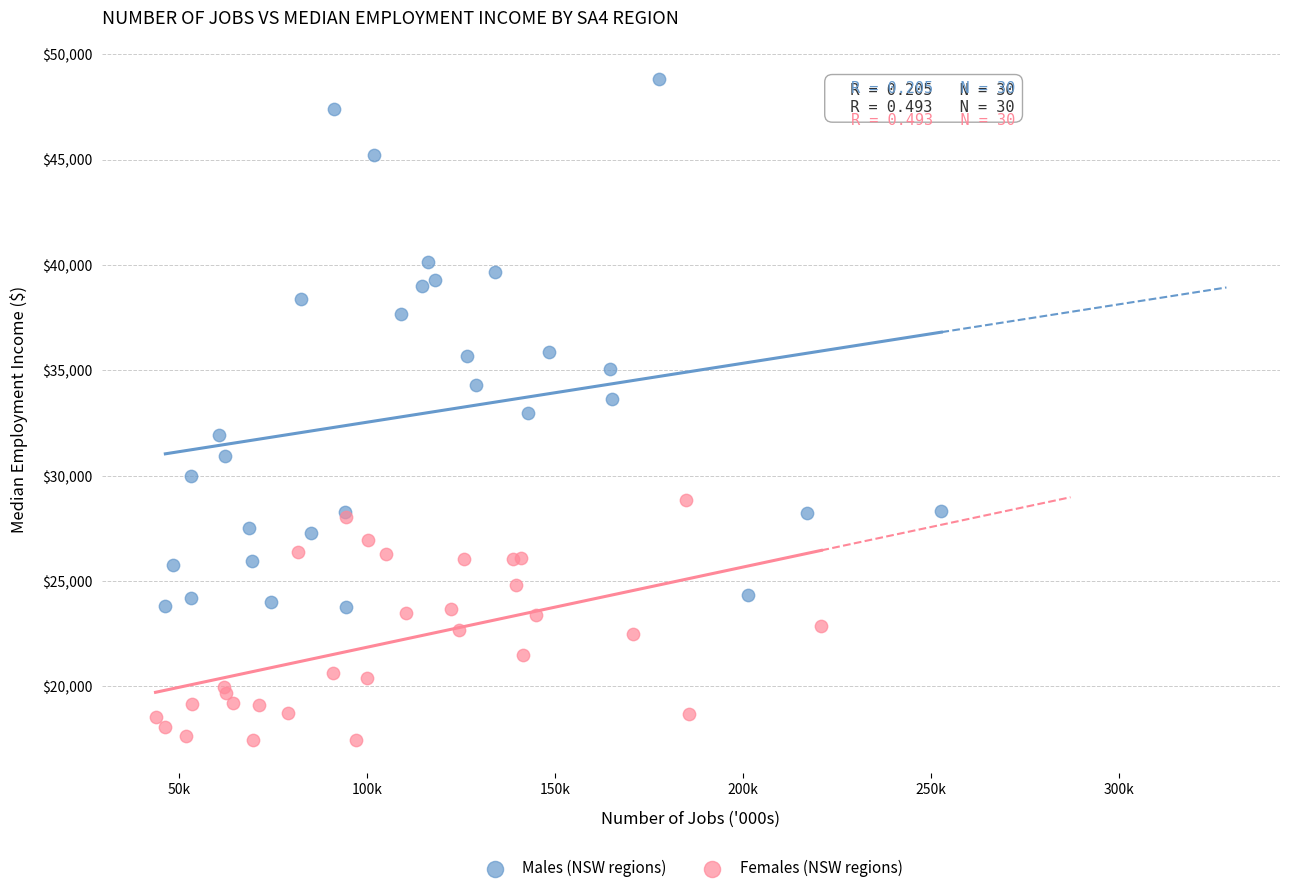

What are all the series names shown in the legend?

Males (NSW regions), Females (NSW regions)